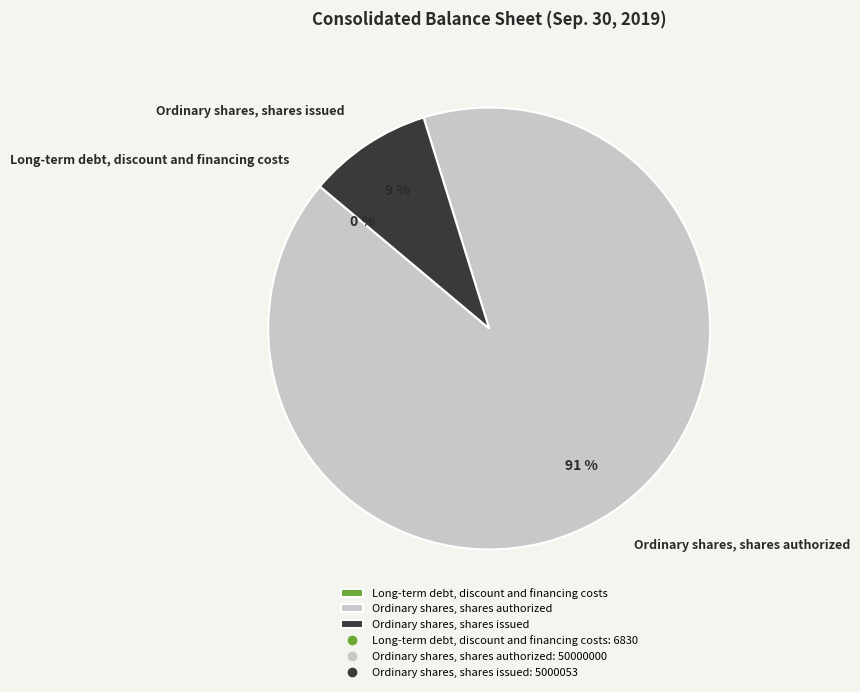

What is the largest slice in the pie chart?

Ordinary shares, shares authorized